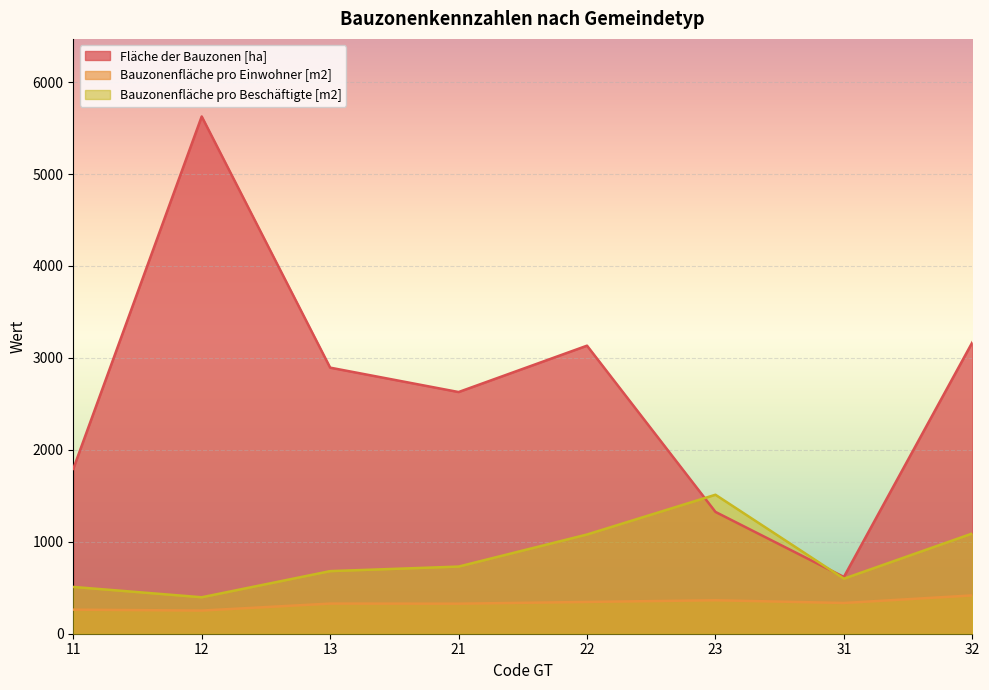

At which label does Bauzonenfläche pro Einwohner [m2] reach its peak?

32